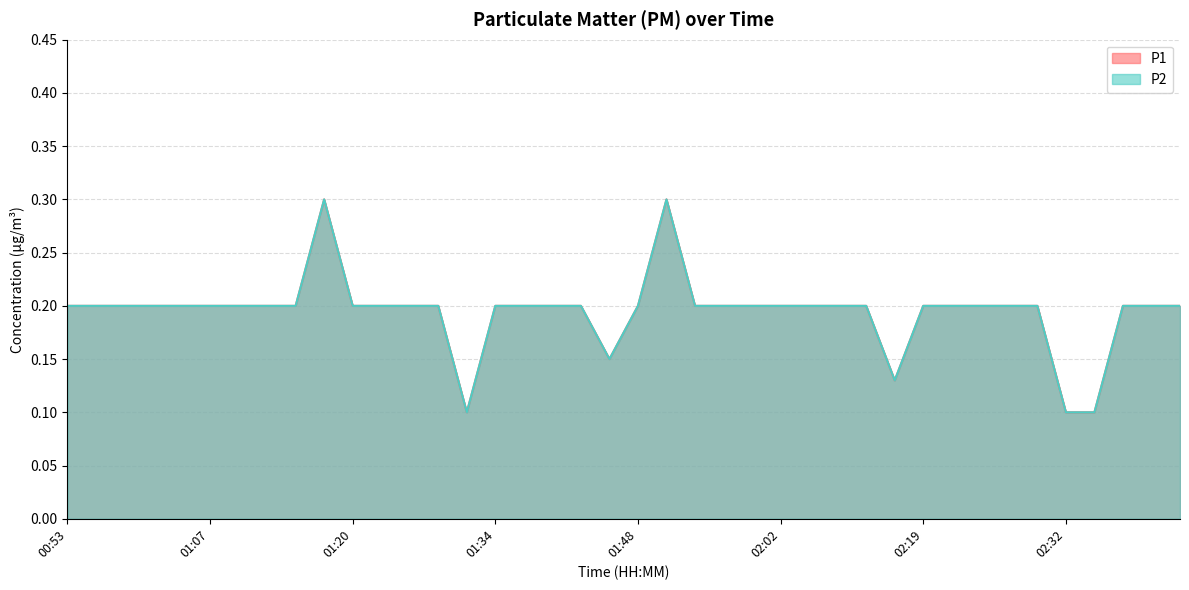

Count the P2 values in the range 0 to 1.

40